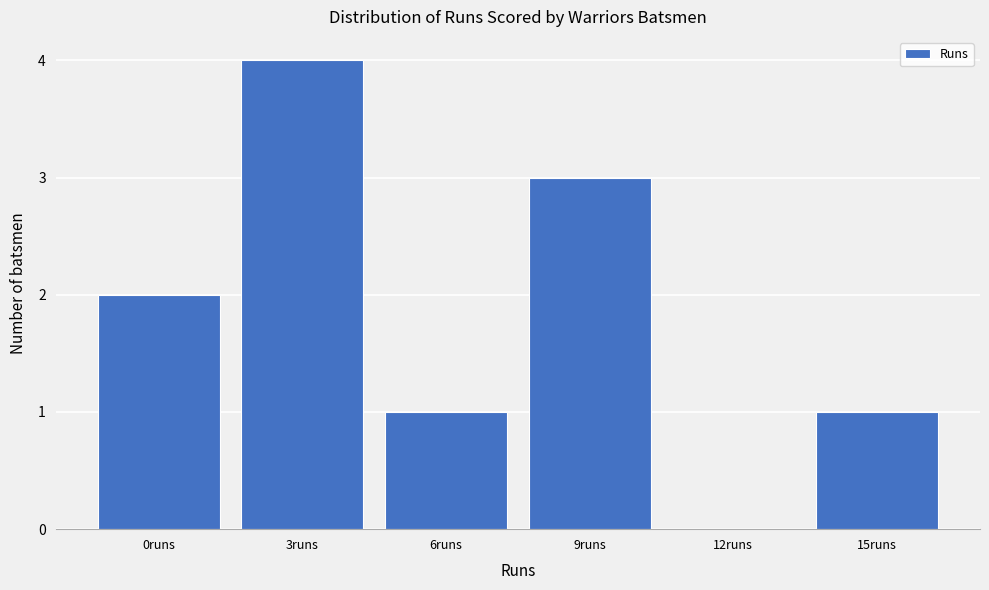

Reading left to right, list all the values displayed in this chart.

0runs=2	3runs=4	6runs=1	9runs=3	12runs=0	15runs=1